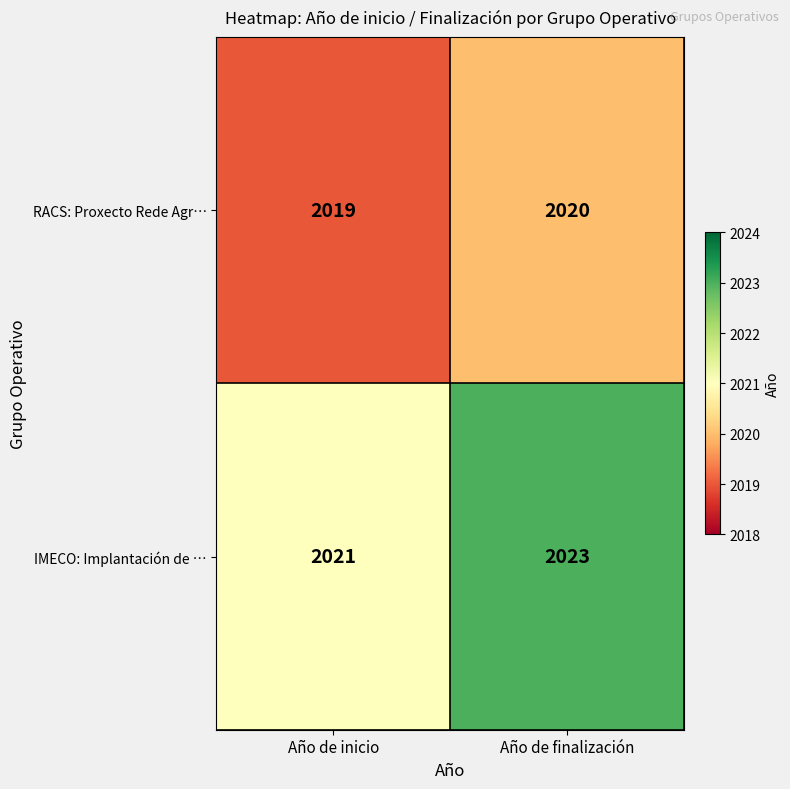

Rank the series by their average value, from lowest to highest.

RACS: Proxecto Rede Agr…, IMECO: Implantación de …